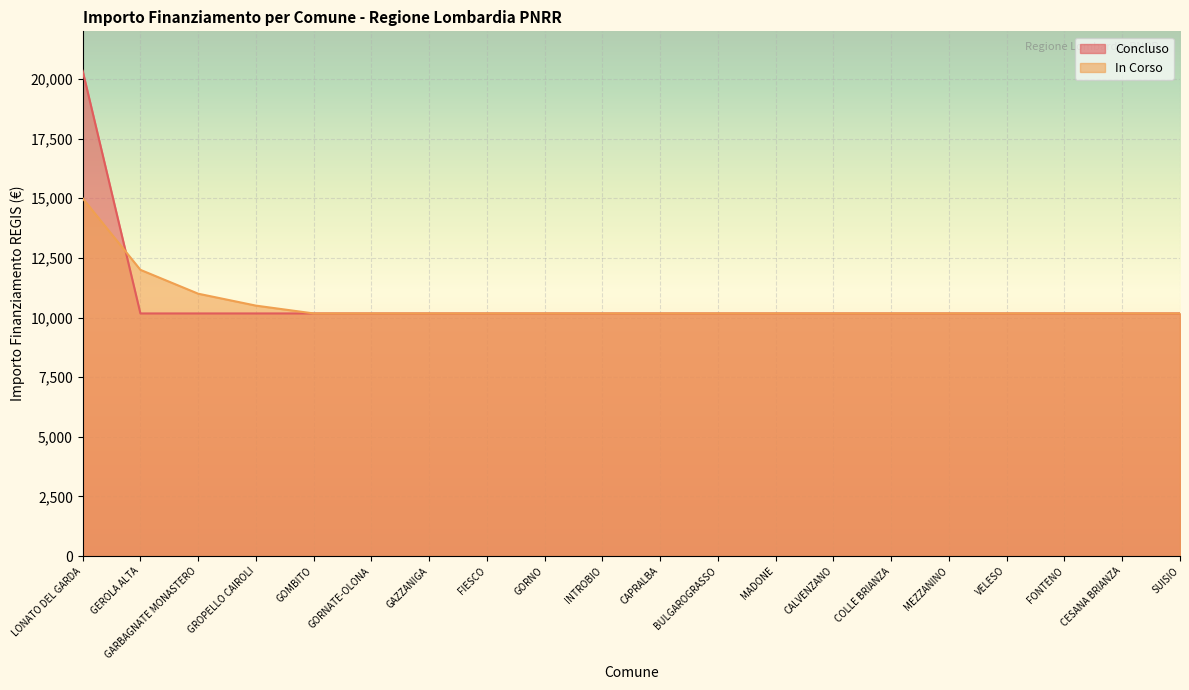

Rank the series by their average value, from highest to lowest.

Concluso, In Corso